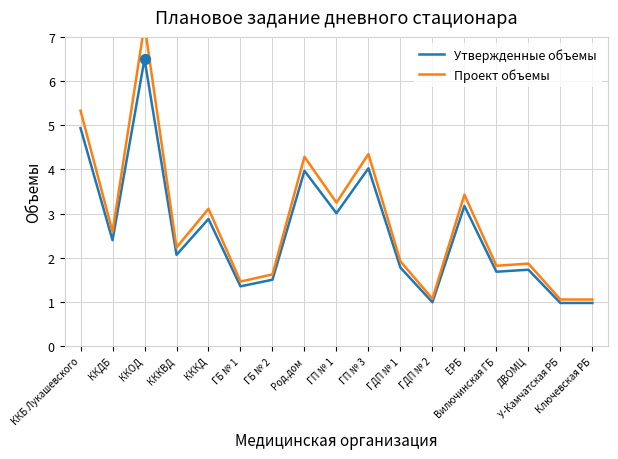

Which series contains the highest Y value?

Проект объемы